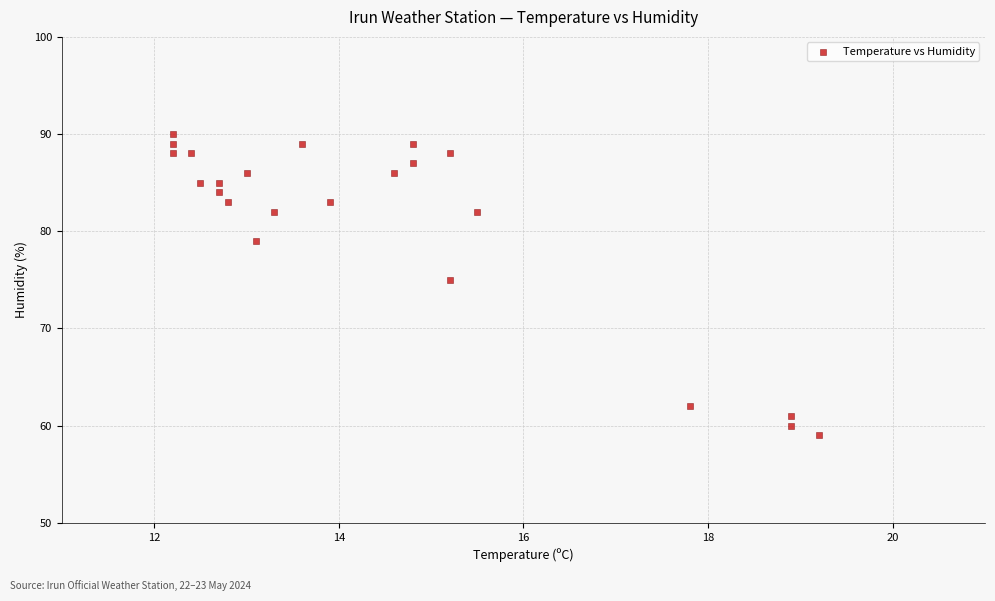

What Y value in the scatter plot is closest to 74?

75